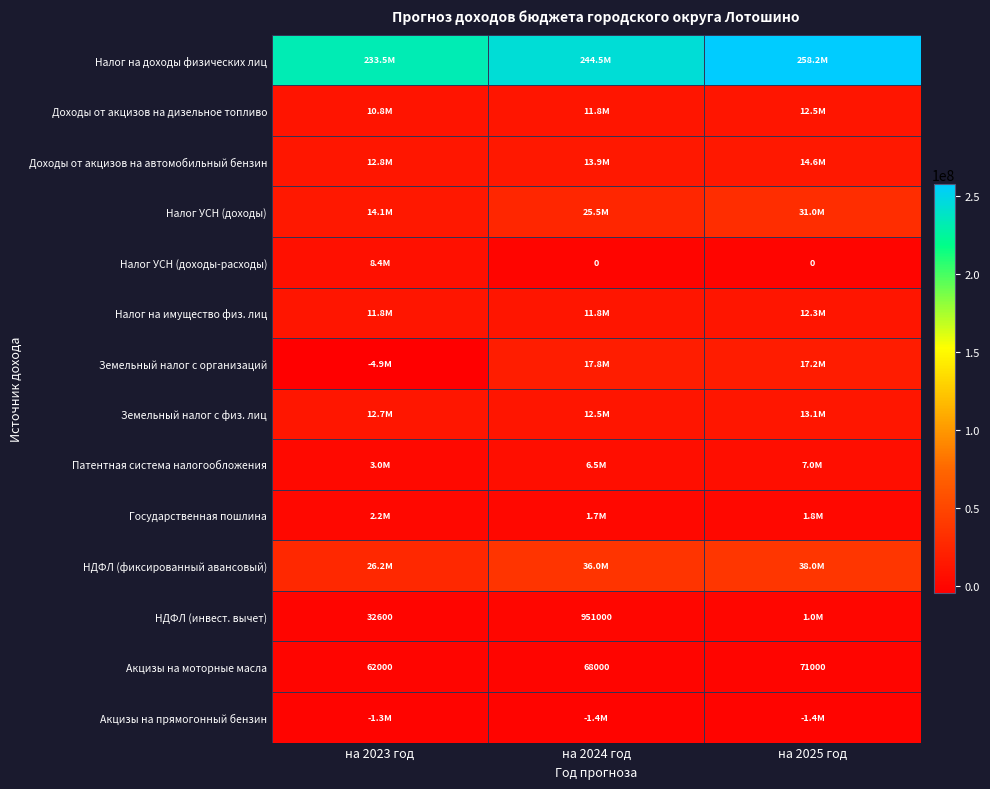

What is the difference between the maximum and minimum values in the Государственная пошлина series?

489640.0